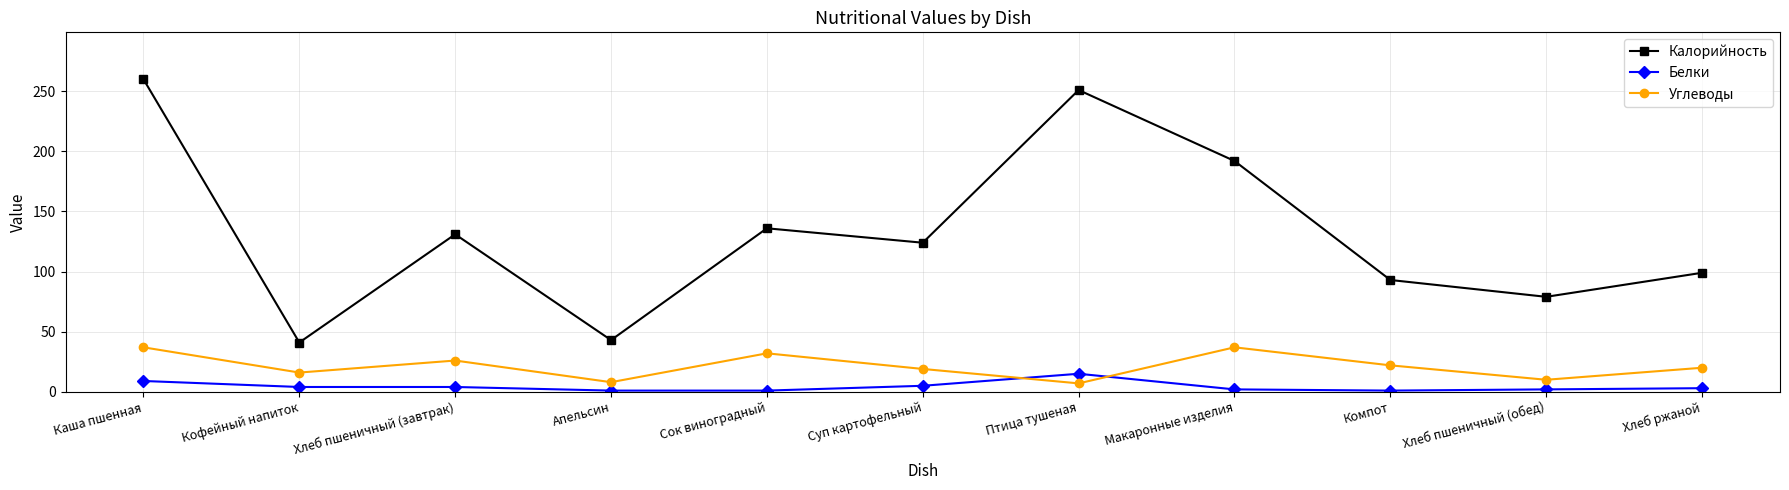

At which category is the sum across all series the highest?

Каша пшенная